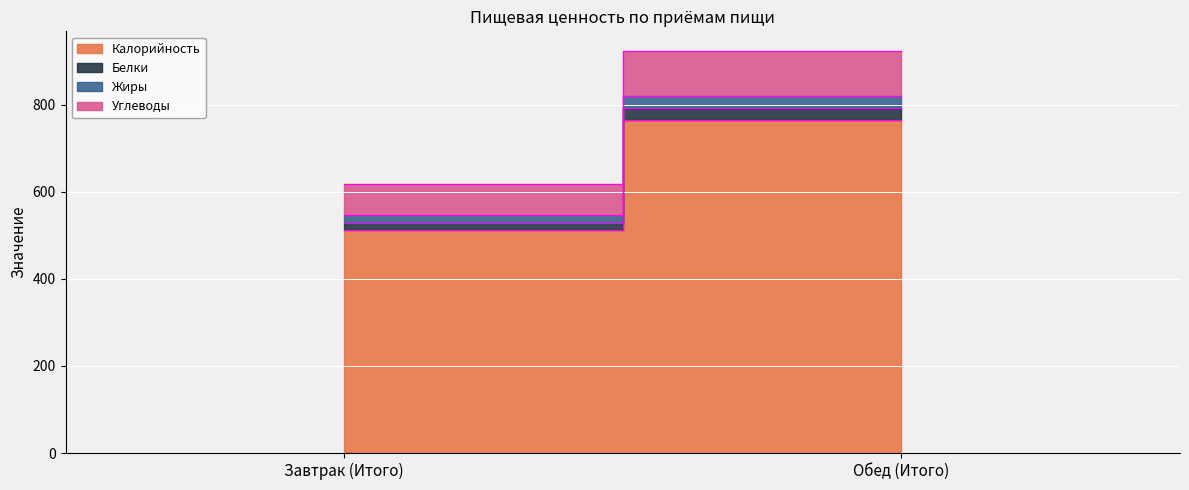

How many values in the Белки series are below 25?

1